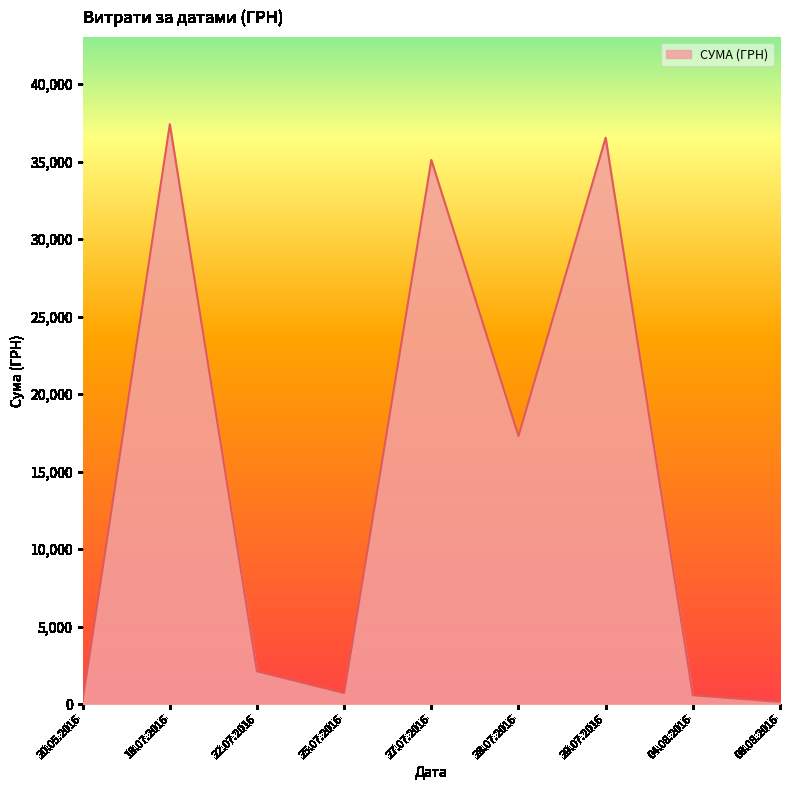

Which label corresponds to the largest value in the chart?

18.07.2016